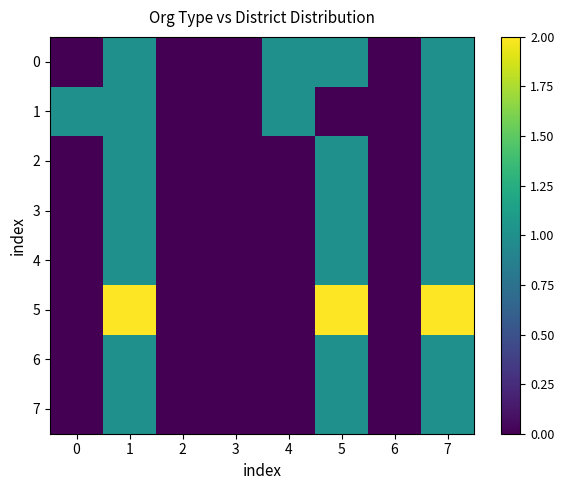

Which series changed the most between 6 and 7?

5